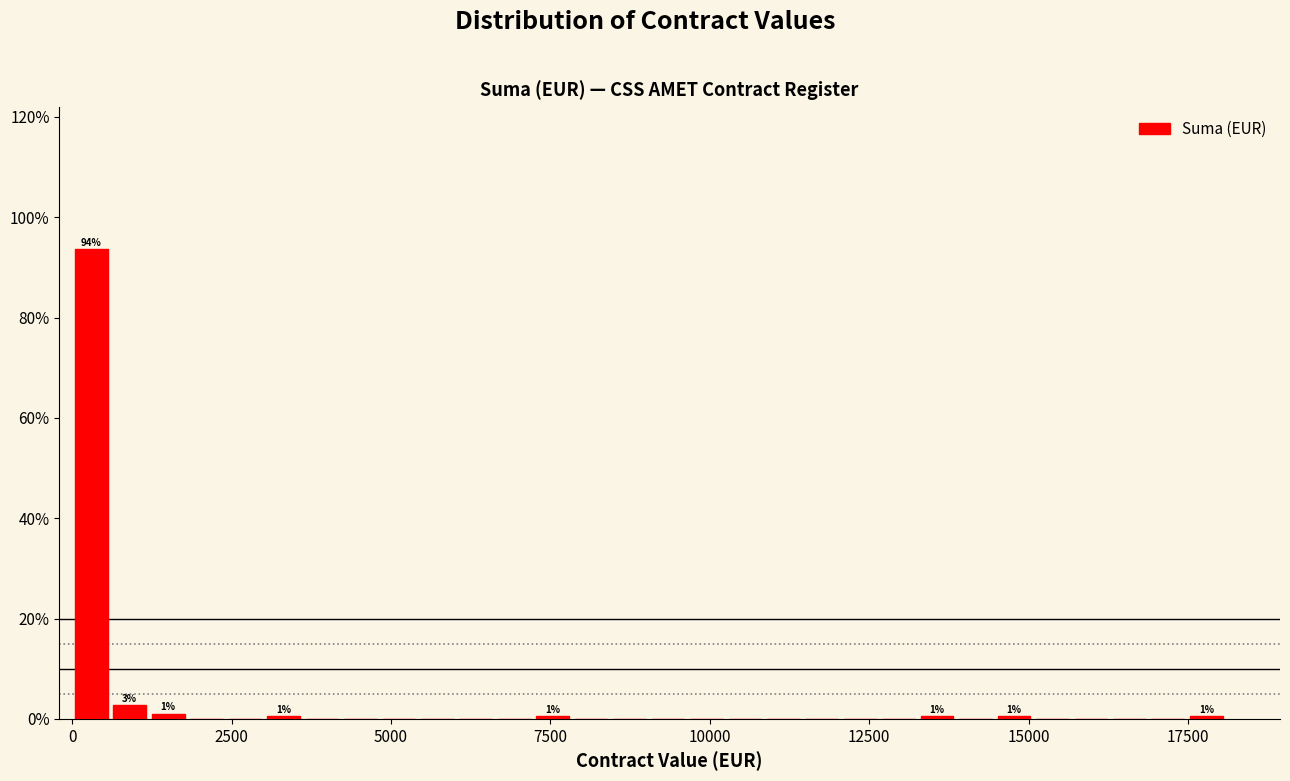

Around what value on the x-axis is the tallest bar? Give the approximate position of its centre, as read against the axis.

500